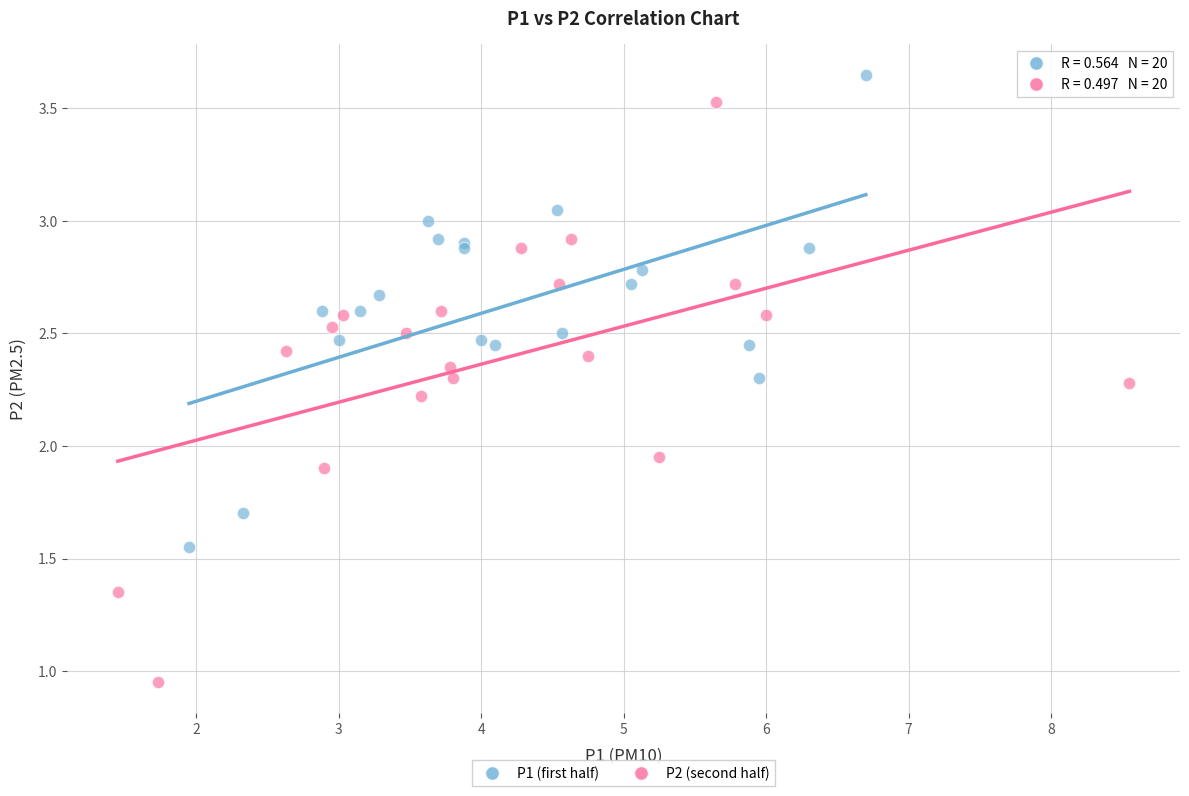

Which series reaches the maximum Y coordinate?

P1 (first half)